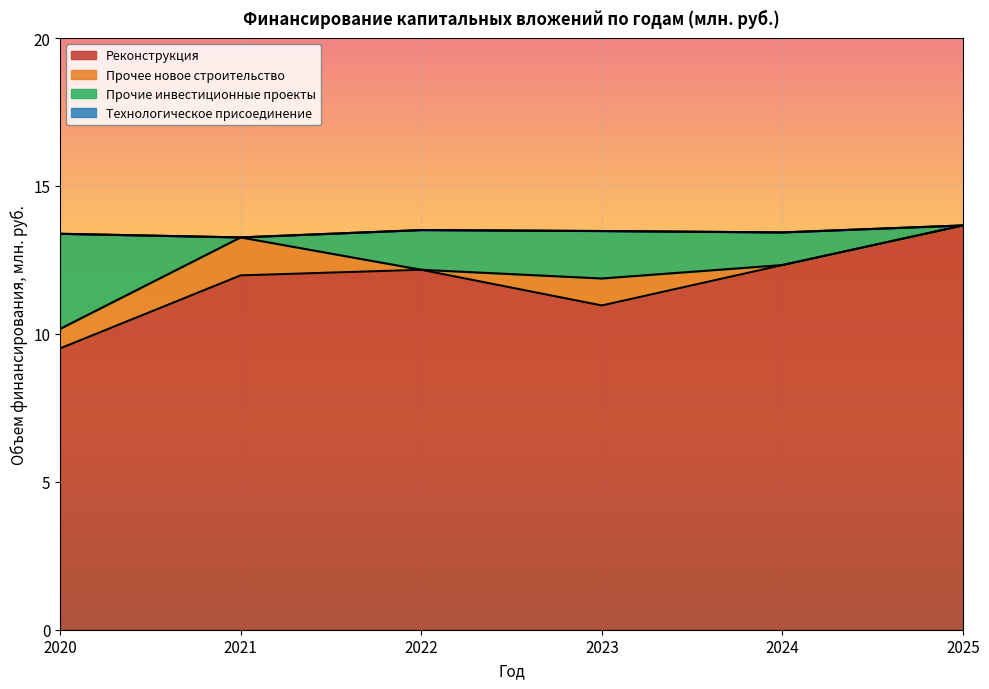

How many interior local valleys does the Реконструкция series have?

1